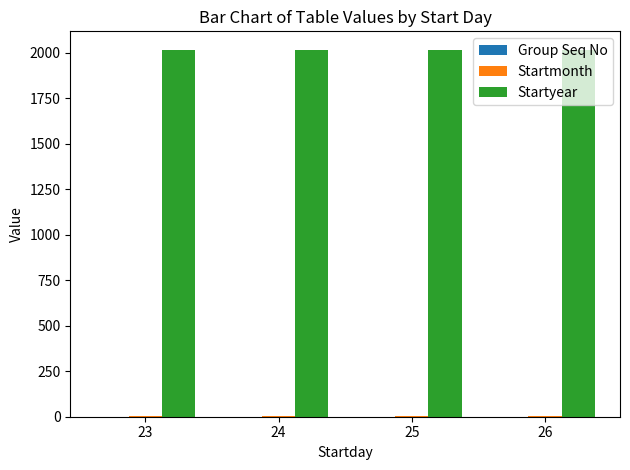

Which series has the largest total across all categories?

Startyear